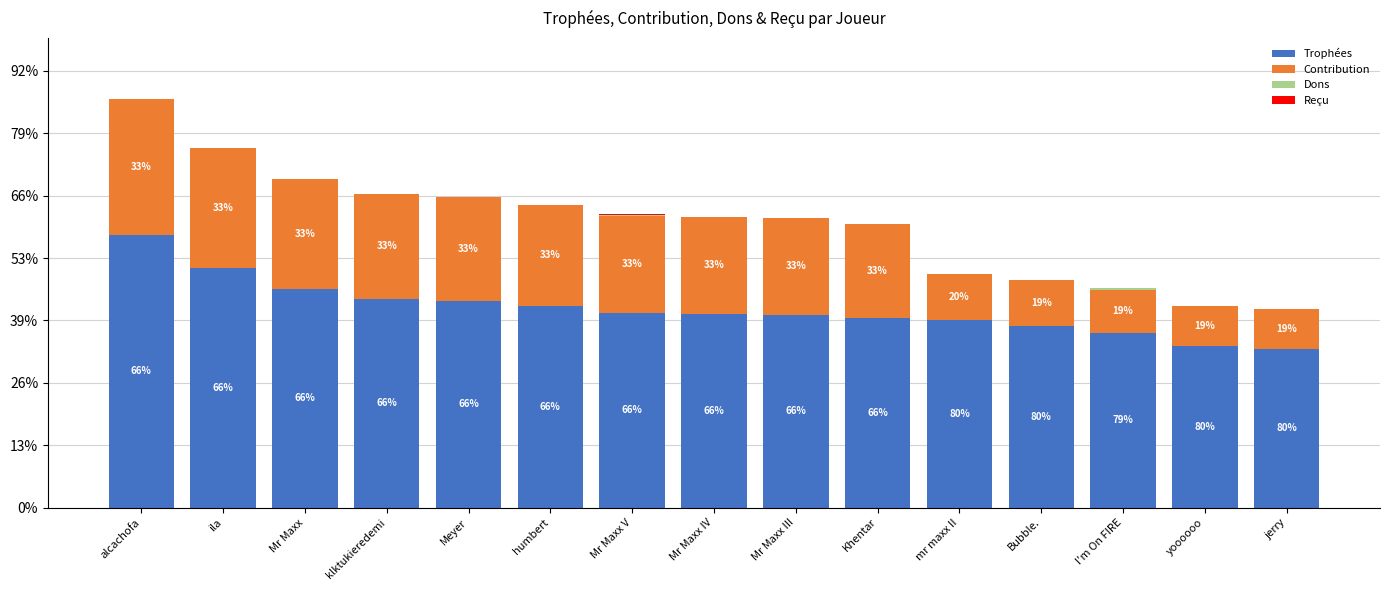

Between Mr Maxx and alcachofa, which is larger?

alcachofa